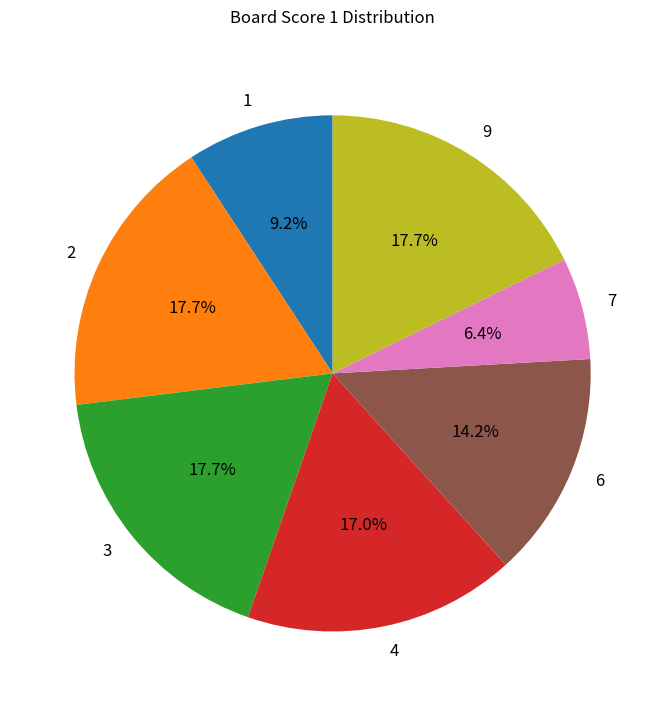

What is the smallest slice in the pie chart?

7